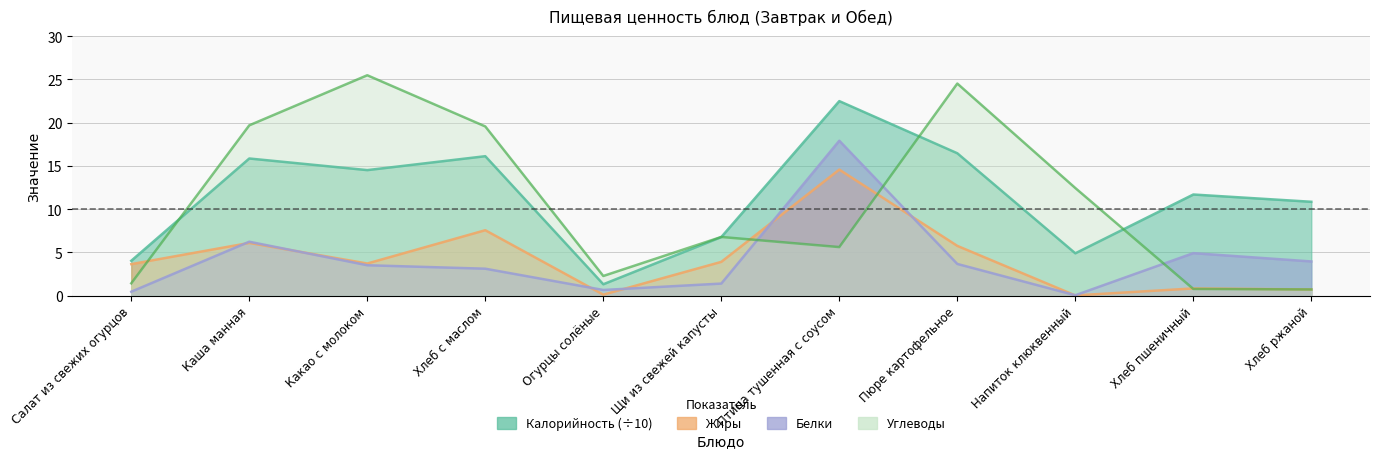

In Углеводы, how many points are lower than both neighbors (excluding endpoints)?

2